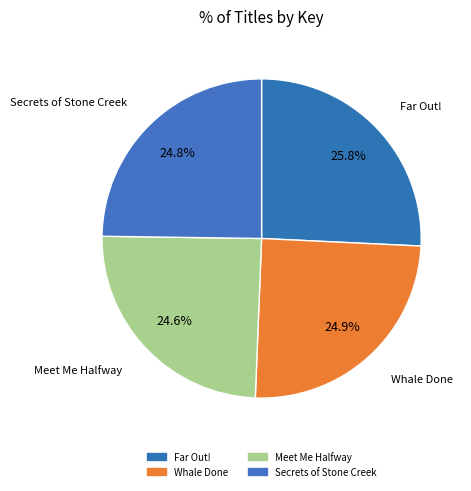

Combined, do Far Out! and Whale Done account for over 50%?

Yes